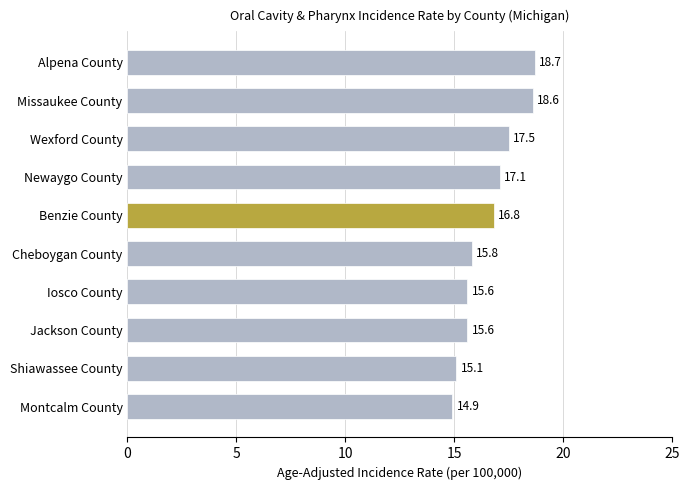

Reading top to bottom, list all the values displayed in this chart.

18.7	18.6	17.5	17.1	16.8	15.8	15.6	15.6	15.1	14.9